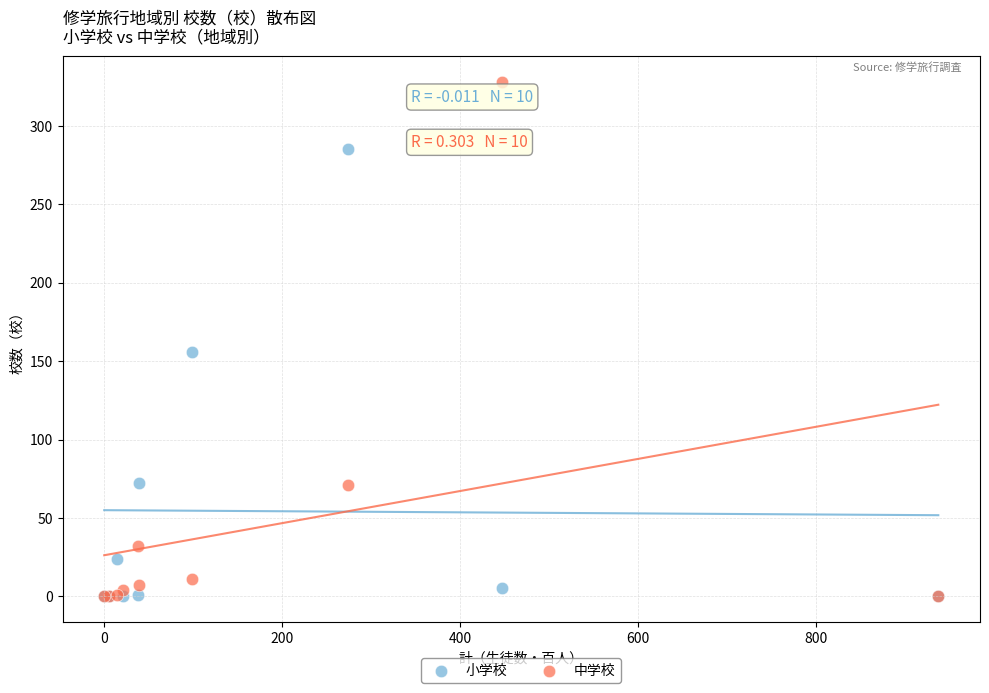

In the 中学校 series, what Y value is closest to 164?

71